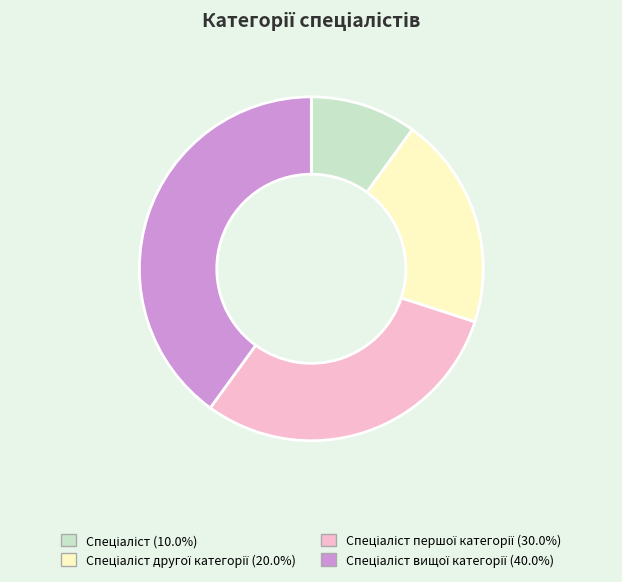

Does any single category account for the majority?

No